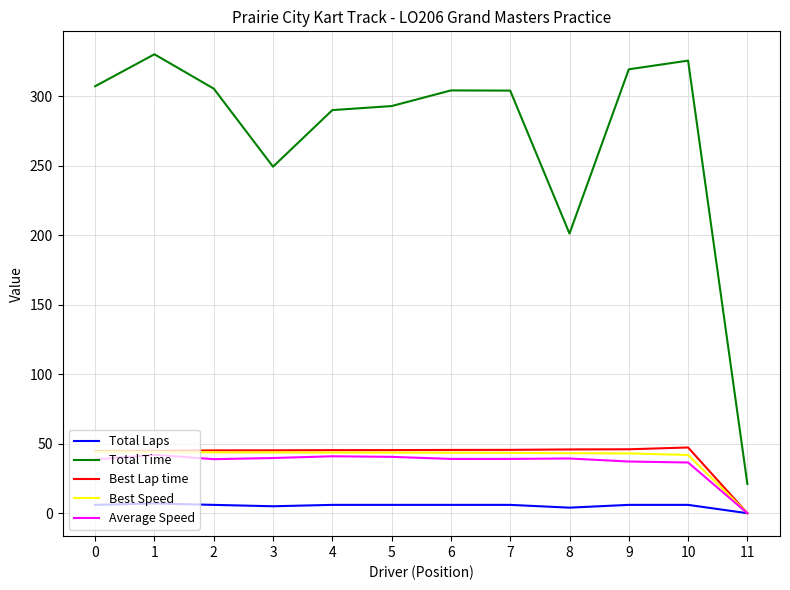

Read the Best Speed value at 1.

44.1